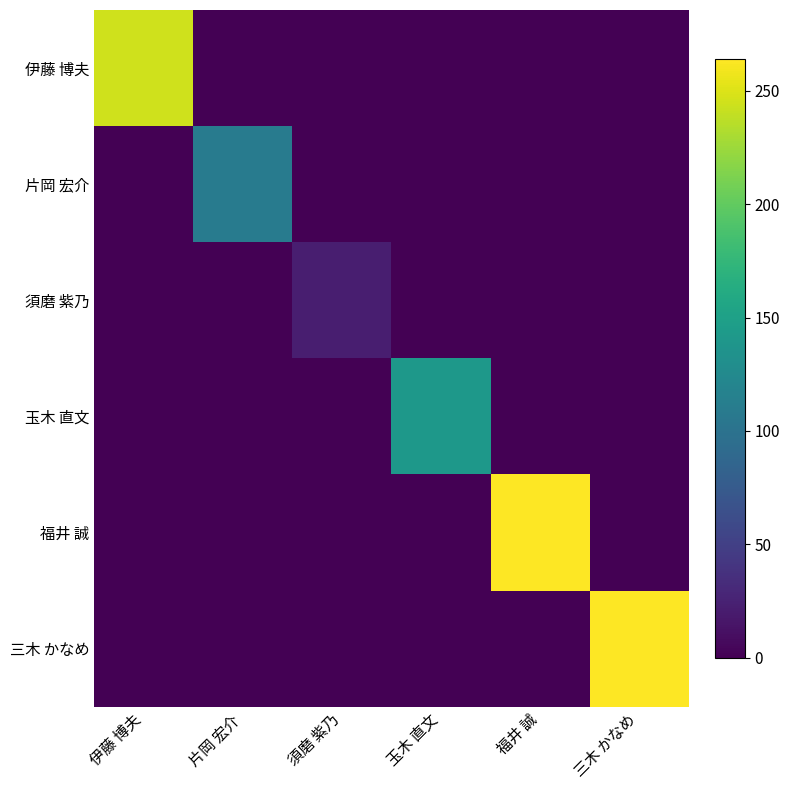

Reading left to right, extract all data points from this chart.

伊藤 博夫: 伊藤 博夫=245	片岡 宏介=0	須磨 紫乃=0	玉木 直文=0	福井 誠=0	三木 かなめ=0
片岡 宏介: 伊藤 博夫=0	片岡 宏介=110	須磨 紫乃=0	玉木 直文=0	福井 誠=0	三木 かなめ=0
須磨 紫乃: 伊藤 博夫=0	片岡 宏介=0	須磨 紫乃=22	玉木 直文=0	福井 誠=0	三木 かなめ=0
玉木 直文: 伊藤 博夫=0	片岡 宏介=0	須磨 紫乃=0	玉木 直文=141	福井 誠=0	三木 かなめ=0
福井 誠: 伊藤 博夫=0	片岡 宏介=0	須磨 紫乃=0	玉木 直文=0	福井 誠=264	三木 かなめ=0
三木 かなめ: 伊藤 博夫=0	片岡 宏介=0	須磨 紫乃=0	玉木 直文=0	福井 誠=0	三木 かなめ=264